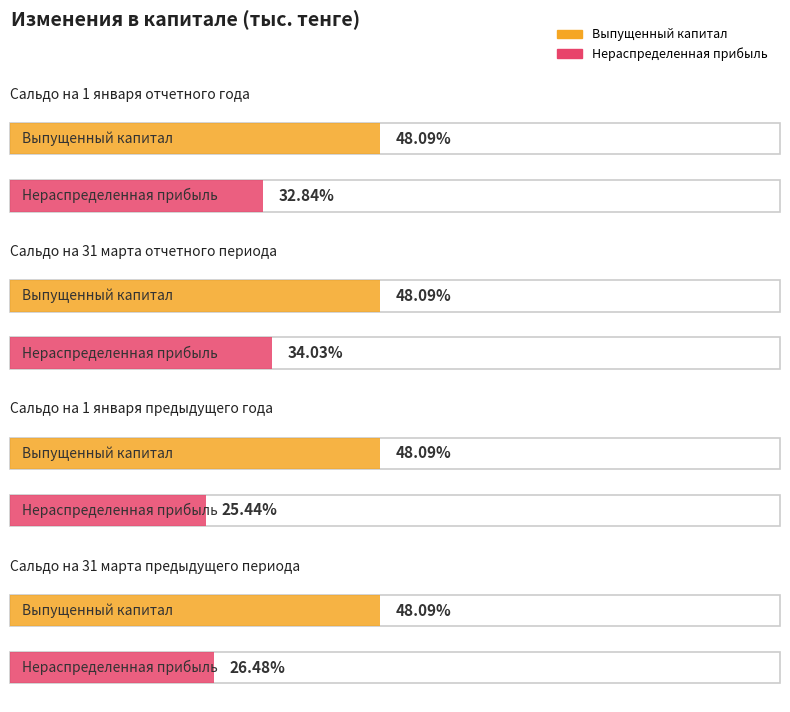

True or false: Нераспределенная прибыль has a value of 5087322 at Сальдо на 1 января
предыдущего года.

True